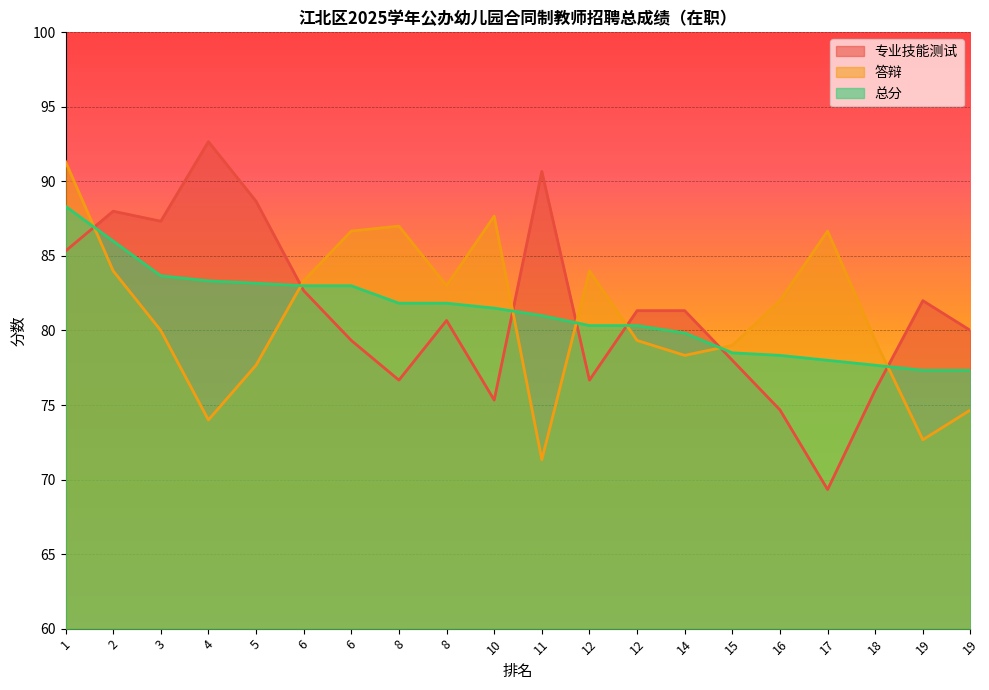

At which category is the sum across all series the highest?

1